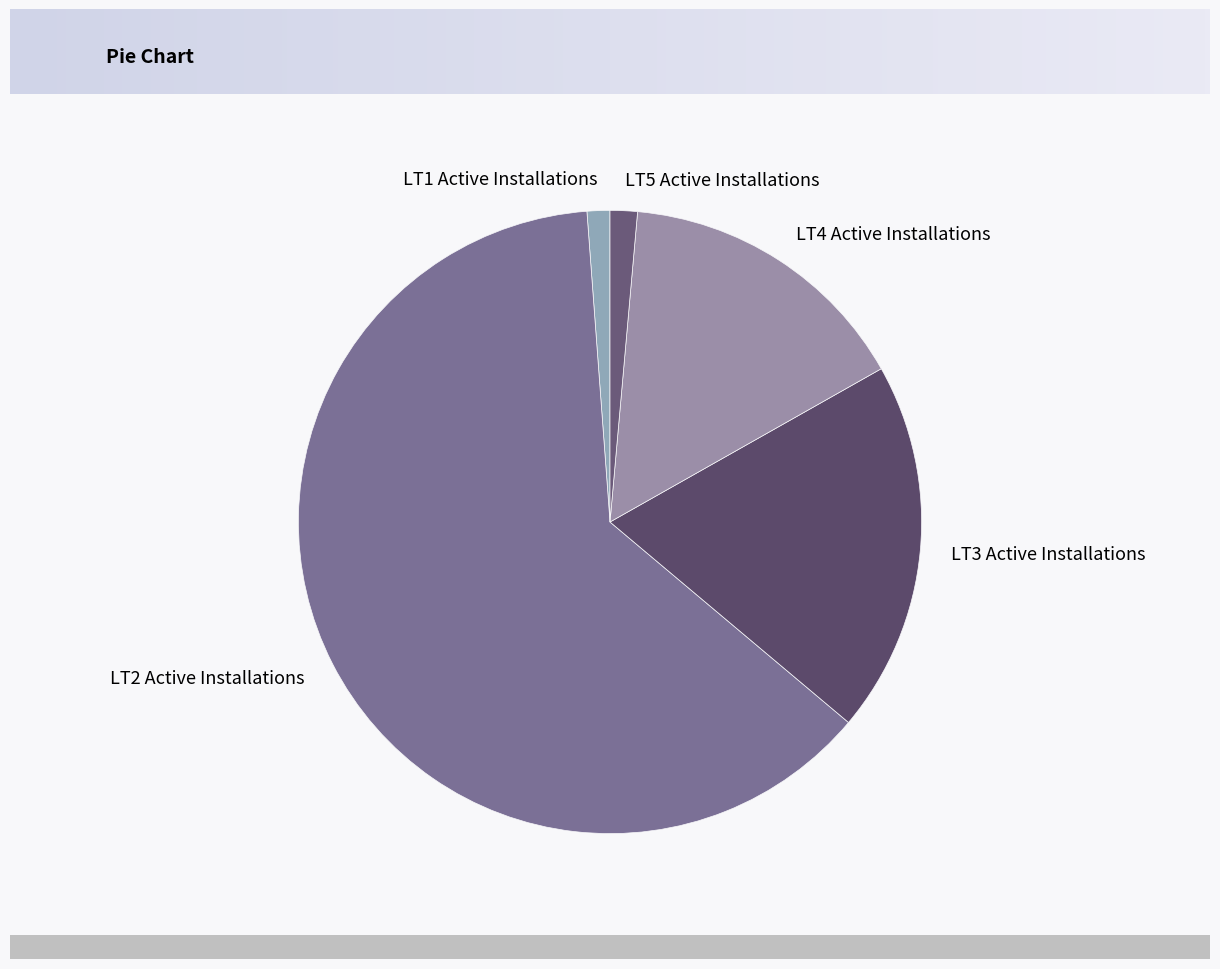

Between LT1 Active Installations and LT4 Active Installations, which is larger?

LT4 Active Installations